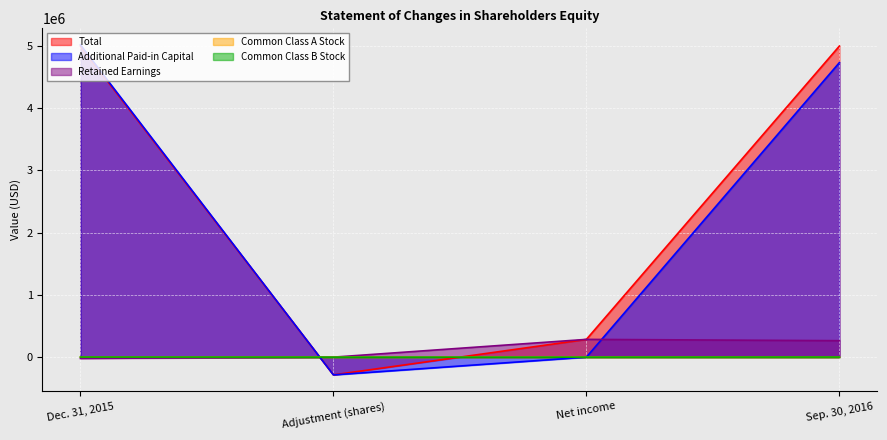

Which category has the highest value in the Retained Earnings series?

Net income